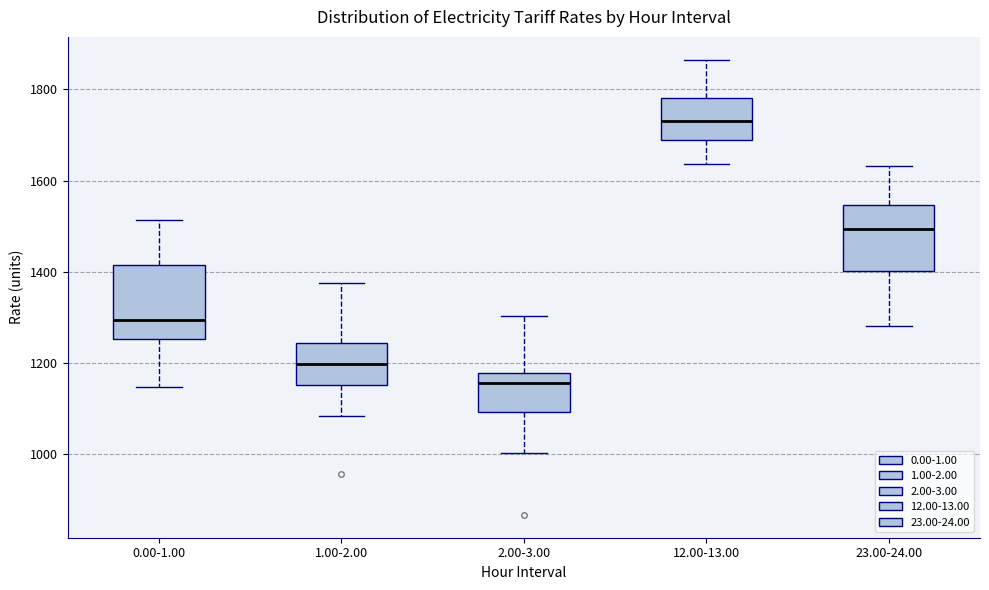

Where is the upper edge of the box for 1.00-2.00 on the y-axis? The values are not printed on the chart, so give them approximately, as read against the axis.

1240